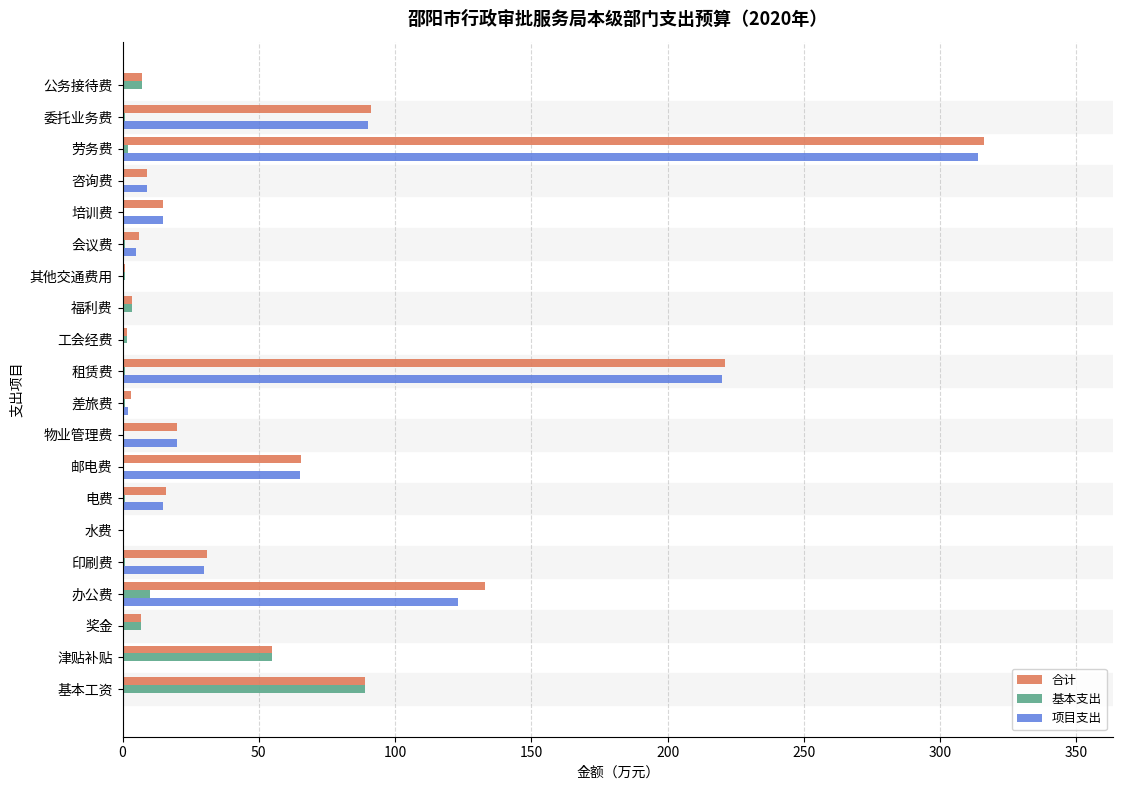

Which series changed the most between 工会经费 and 劳务费?

合计